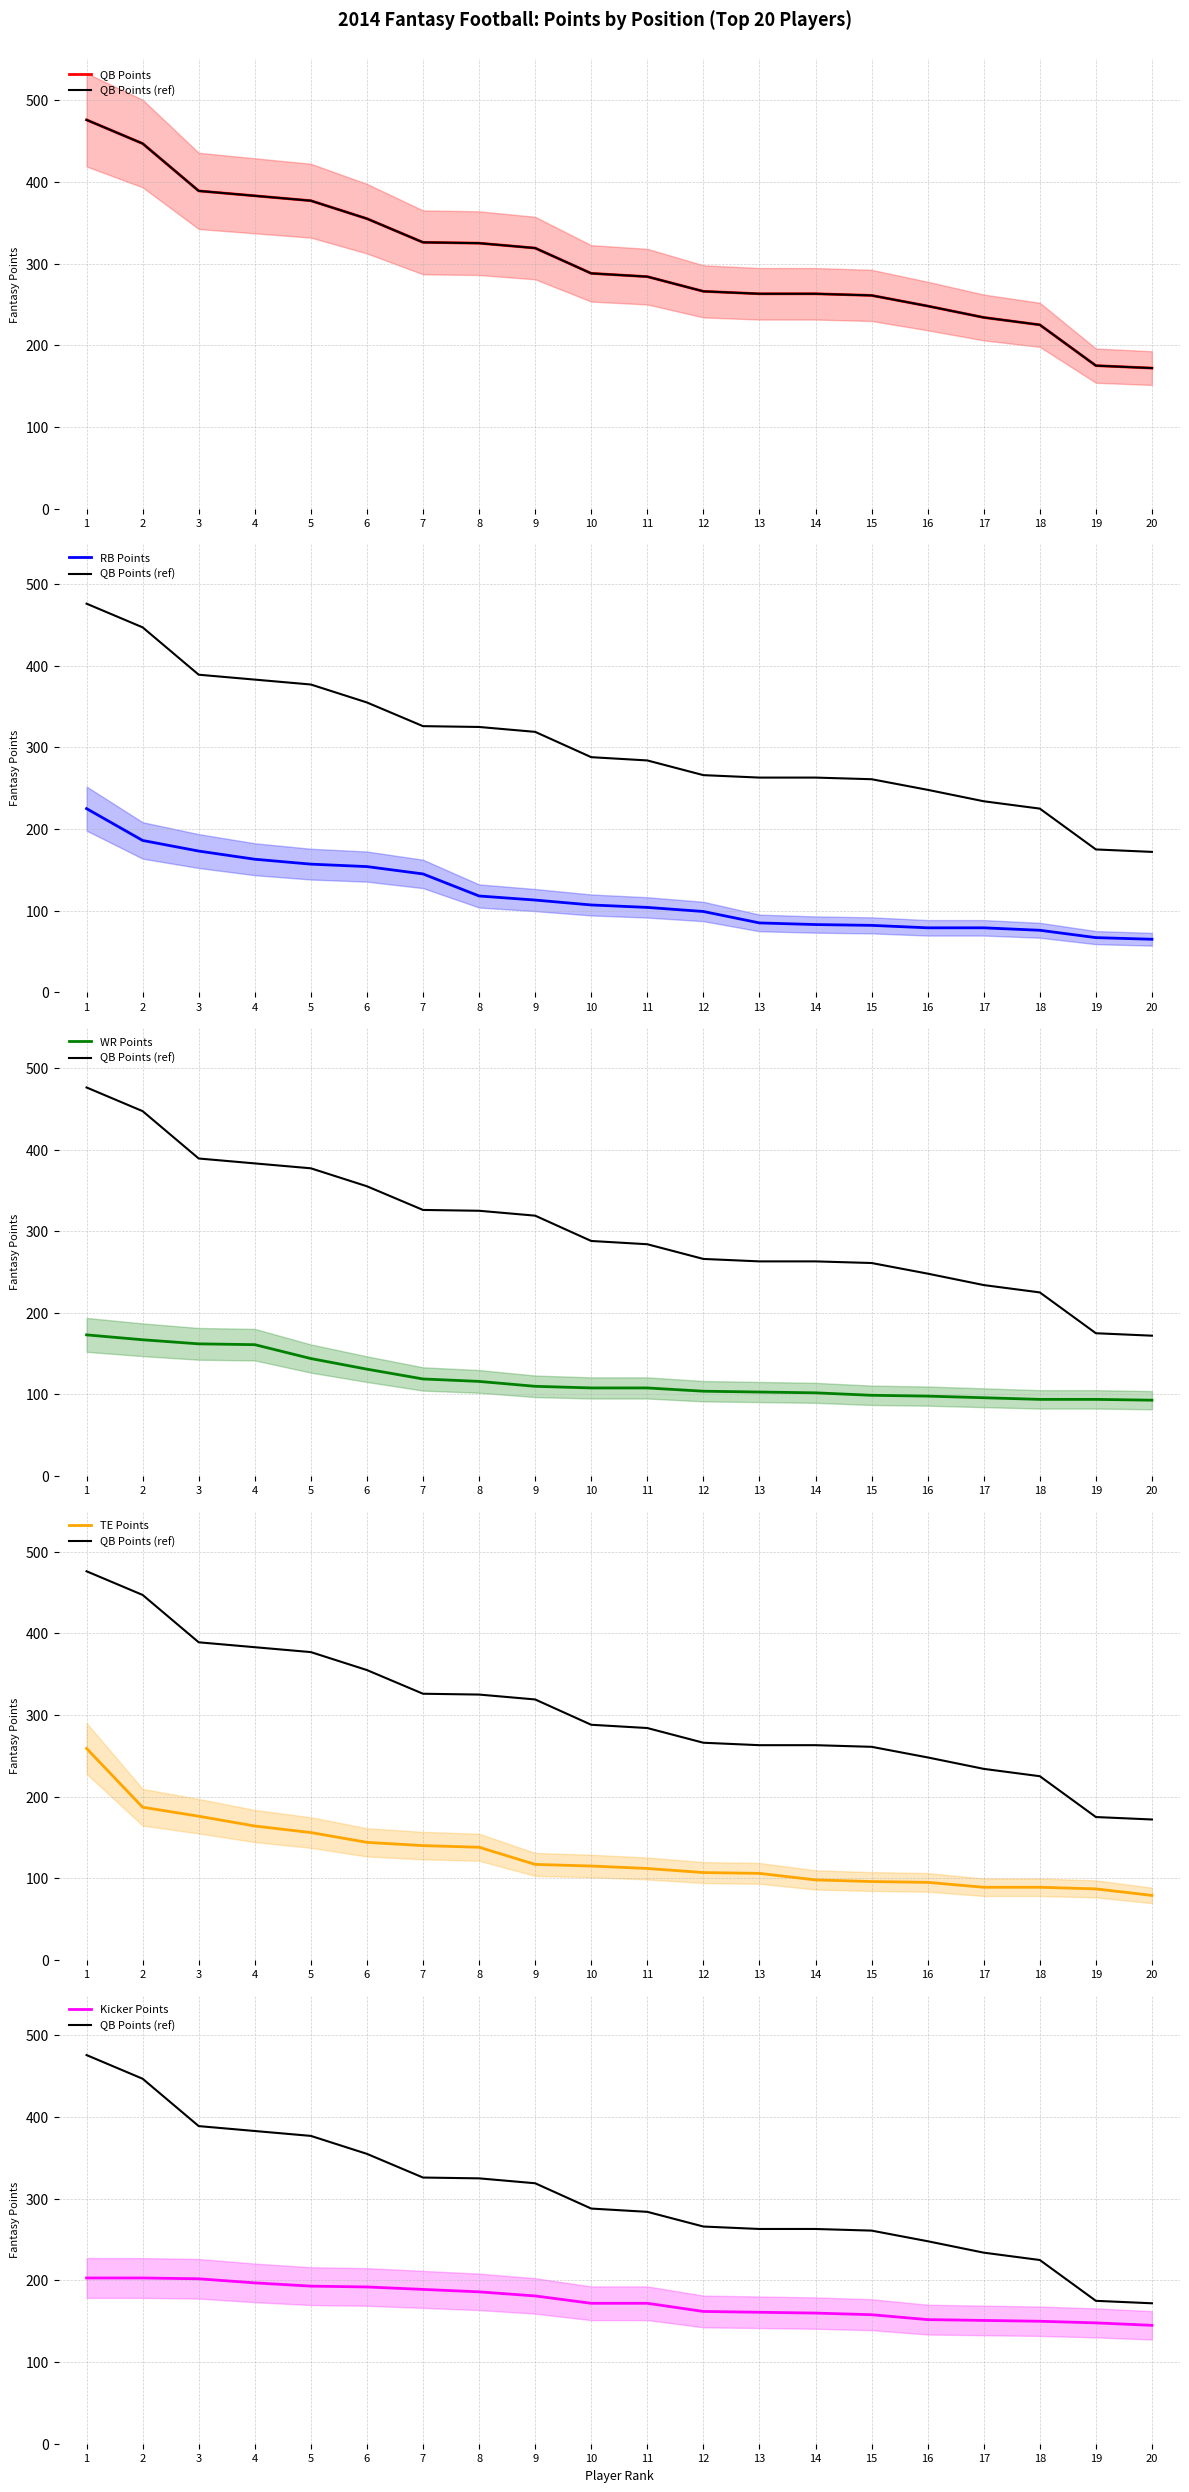

The QB Points series shows 405 at 10. True or false?

False